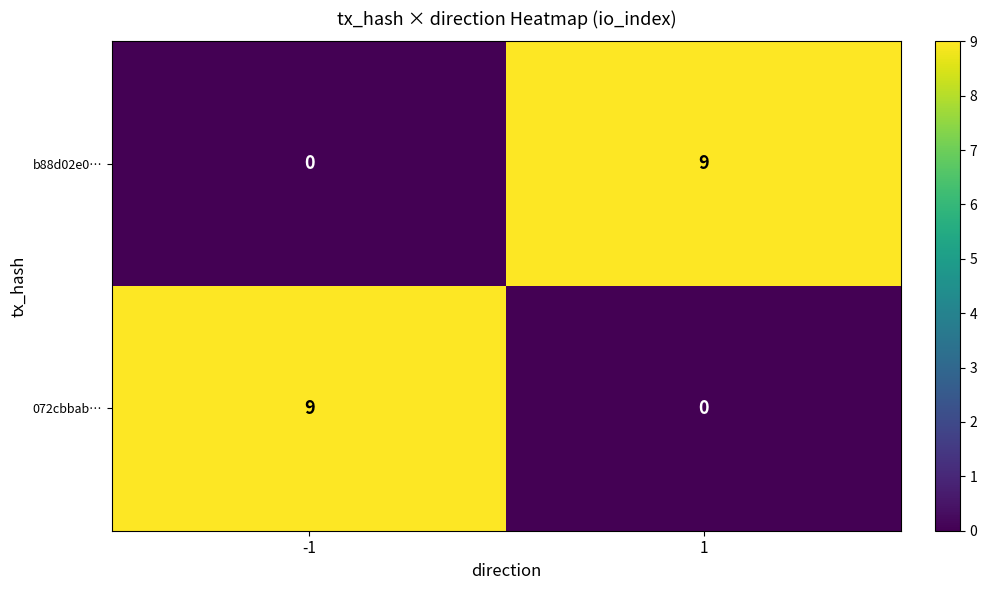

What is the difference between the highest and lowest values at 1?

9